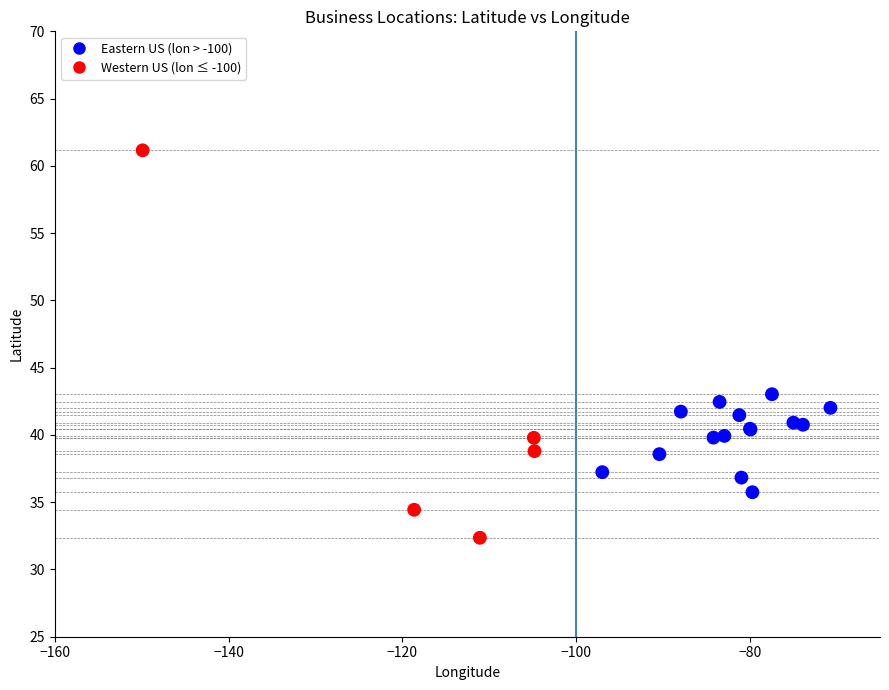

What Y value in the scatter plot is closest to 46?

43.0